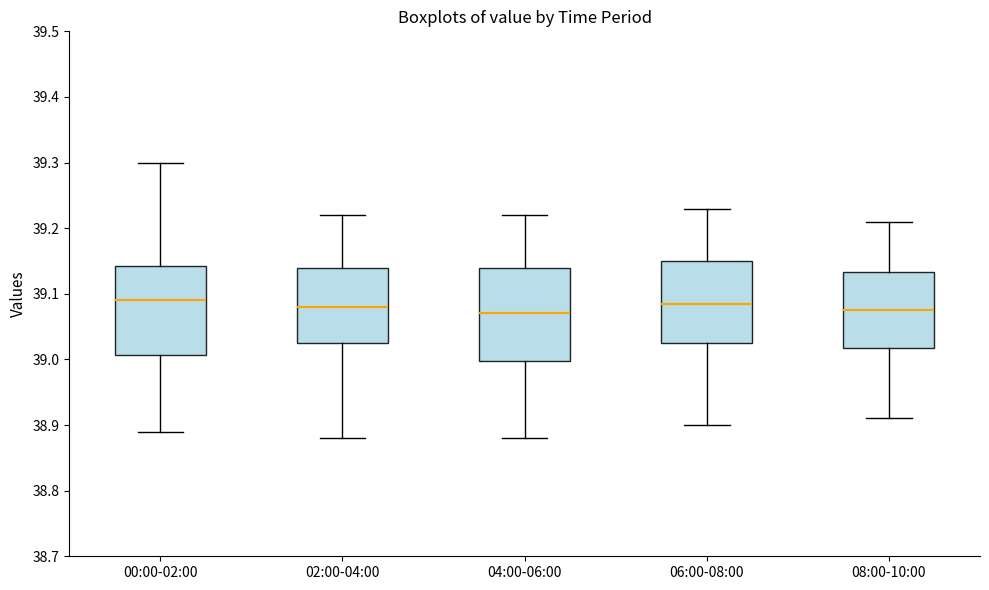

Where is the upper edge of the box for 04:00-06:00 on the y-axis? The values are not printed on the chart, so give them approximately, as read against the axis.

39.14